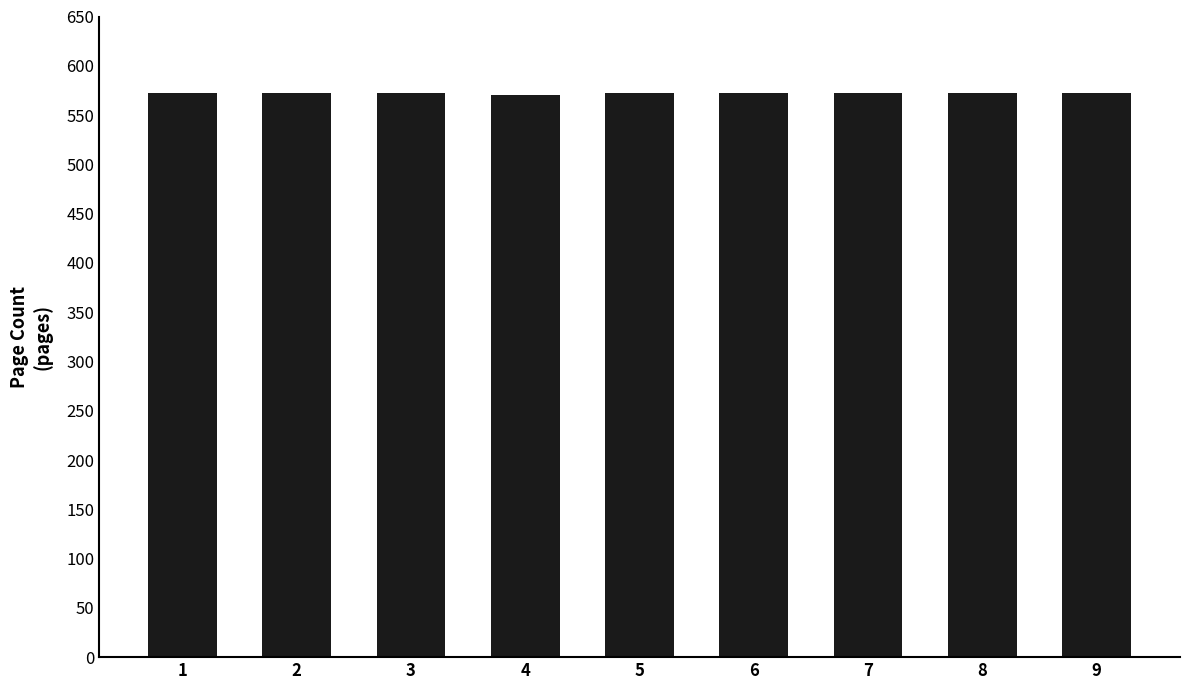

What is the average value?

572